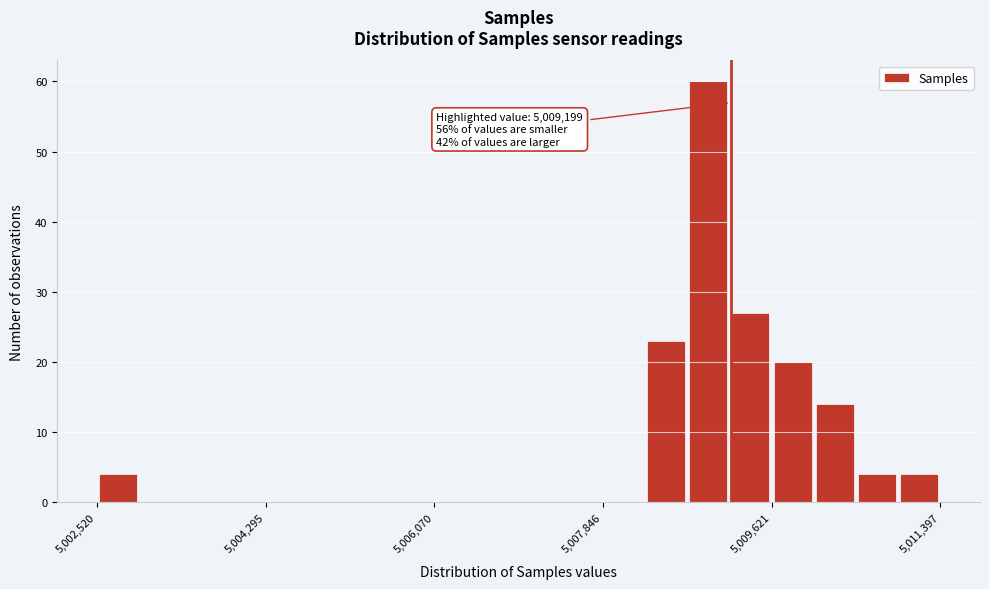

Around what value on the x-axis is the tallest bar? Give the approximate position of its centre, as read against the axis.

5009000